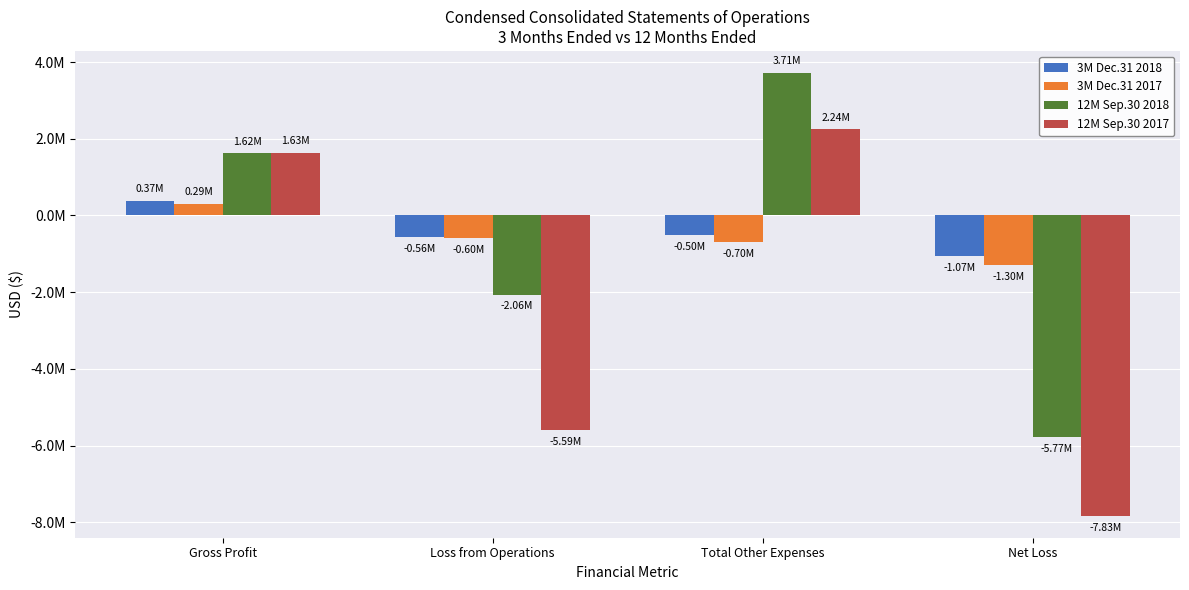

Rank the series at Total Other Expenses from lowest to highest value.

3M Dec.31 2017, 3M Dec.31 2018, 12M Sep.30 2017, 12M Sep.30 2018